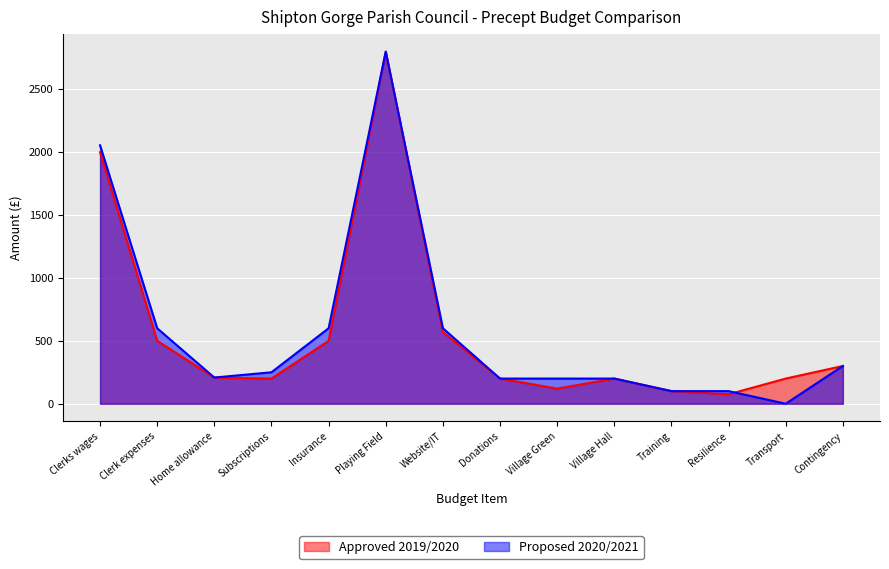

At which label is Approved 2019/2020 closest to 1437?

Clerks wages